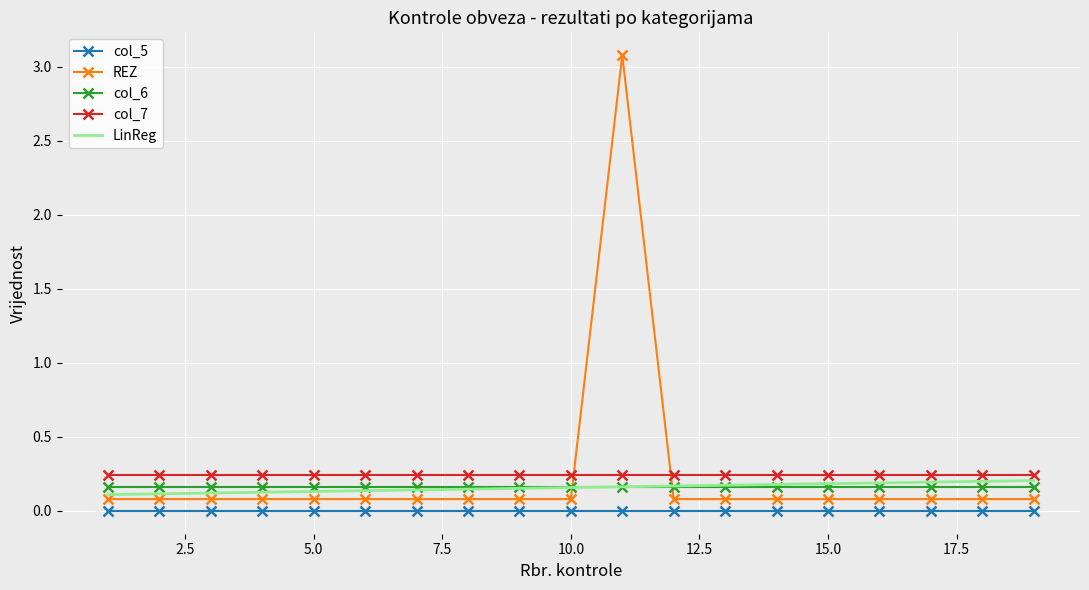

Which series has the largest range (max minus min)?

REZ